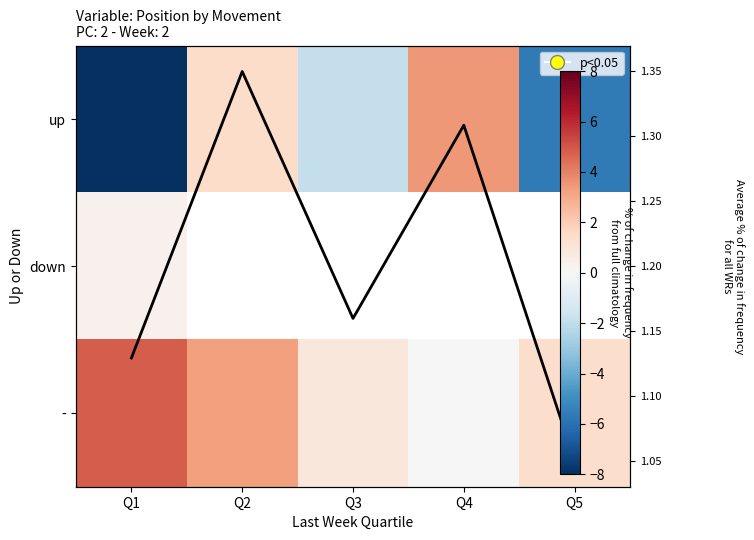

What is the sum of all Avg % change values?

6.0